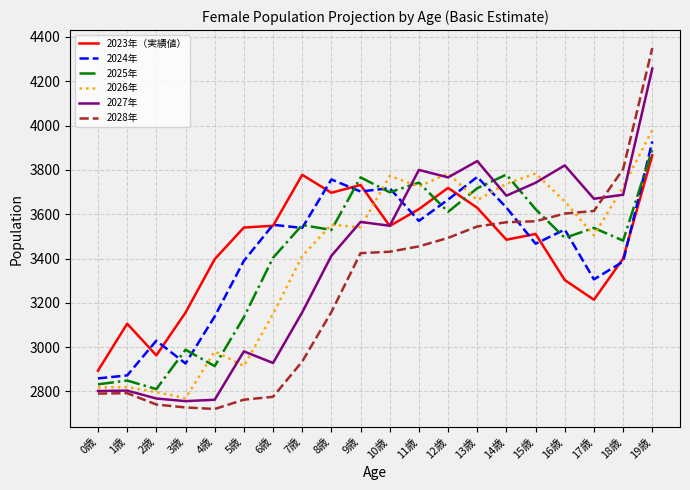

What is the total value across all series at 7歳?

20371.1